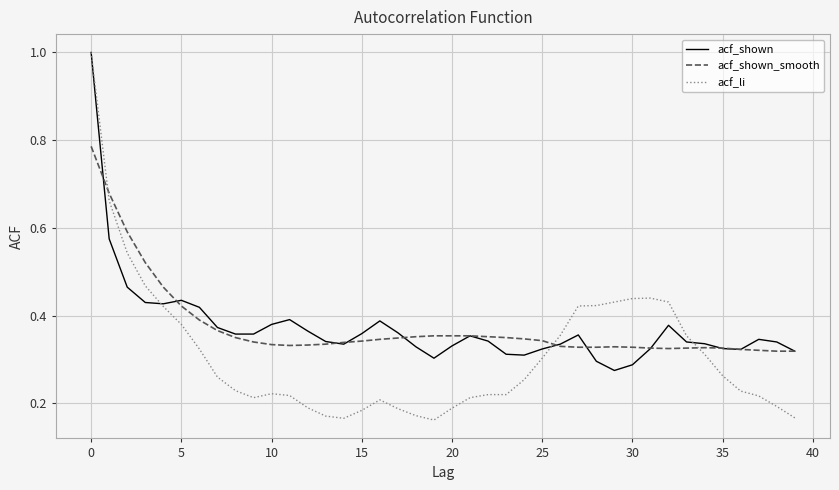

What is the maximum value shown in the chart?

1.0